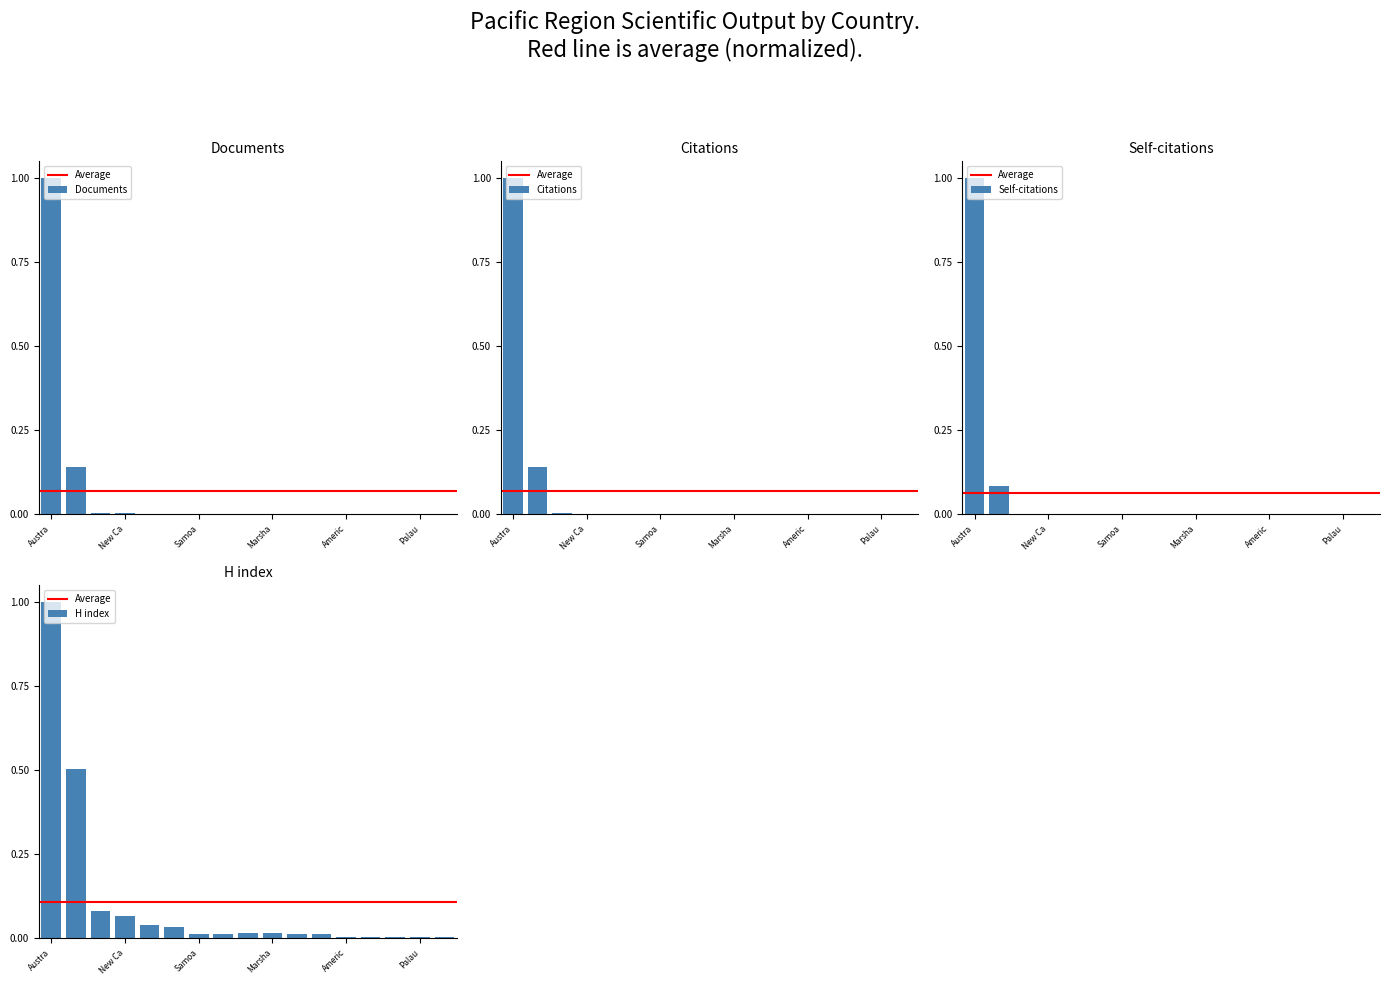

Reading left to right, list all the values displayed in this chart.

Documents: 1.0	0.1	0.0	0.0	0.0	0.0	0.0	0.0	0.0	0.0	0.0	0.0	0.0	0.0	0.0	0.0	0.0
Citations: 1.0	0.1	0.0	0.0	0.0	0.0	0.0	0.0	0.0	0.0	0.0	0.0	0.0	0.0	0.0	0.0	0.0
Self-citations: 1.0	0.1	0.0	0.0	0.0	0.0	0.0	0.0	0.0	0.0	0.0	0.0	0.0	0.0	0.0	0.0	0.0
H index: 1.0	0.5	0.1	0.1	0.0	0.0	0.0	0.0	0.0	0.0	0.0	0.0	0.0	0.0	0.0	0.0	0.0